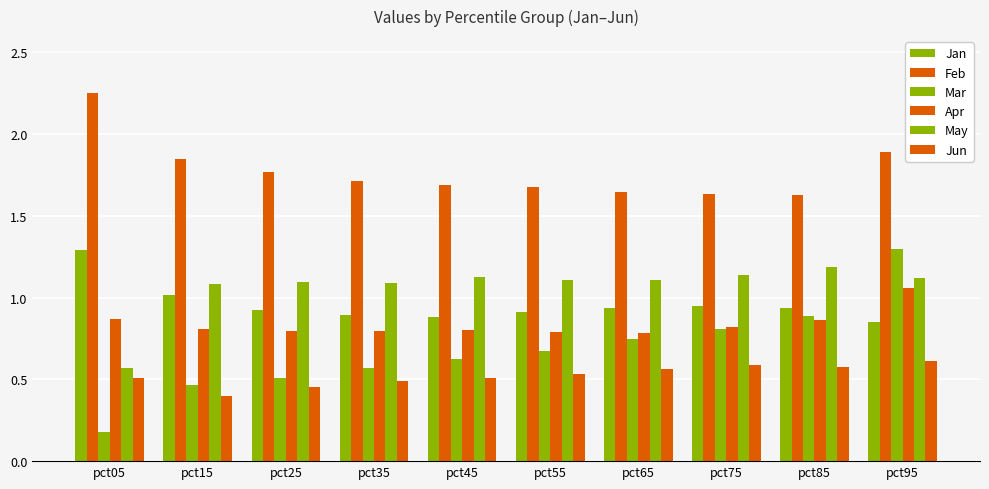

How many series are shown in this chart?

6